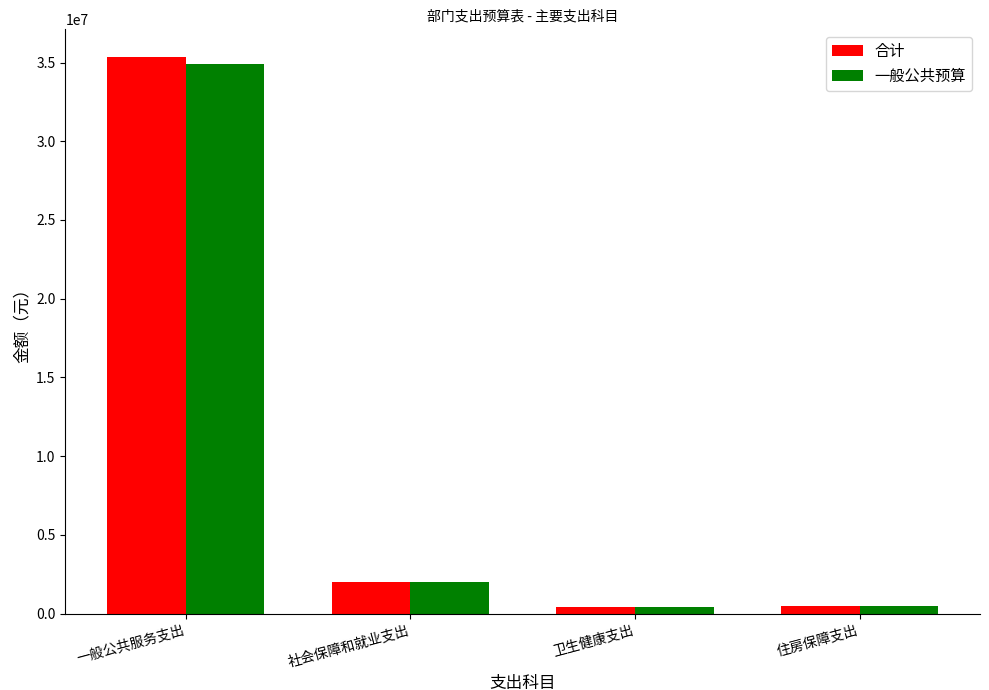

What value does the 一般公共预算 series have at 一般公共服务支出?

34931927.1